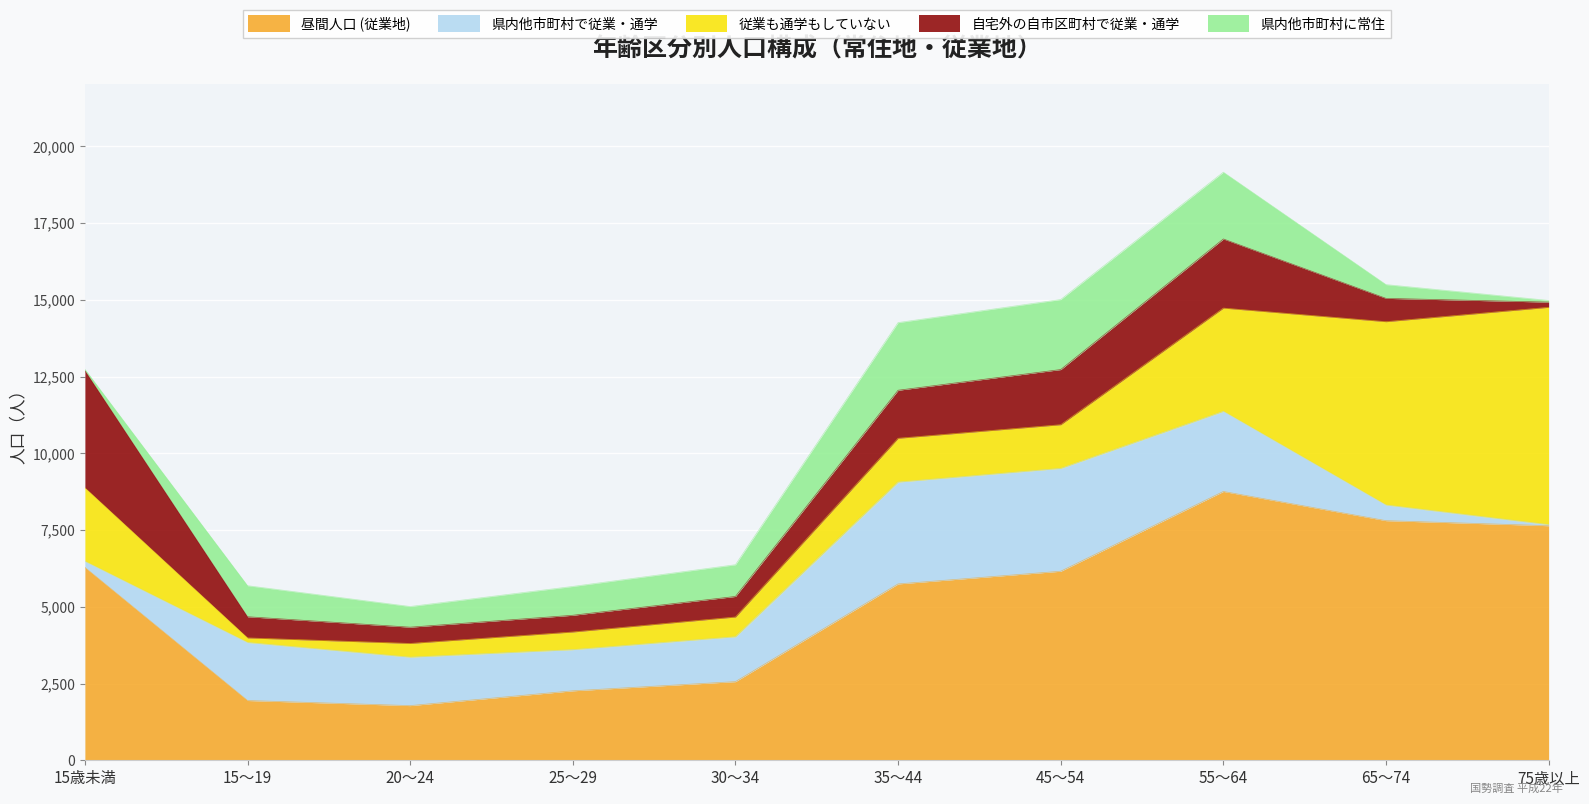

Count the number of data series in this chart.

5